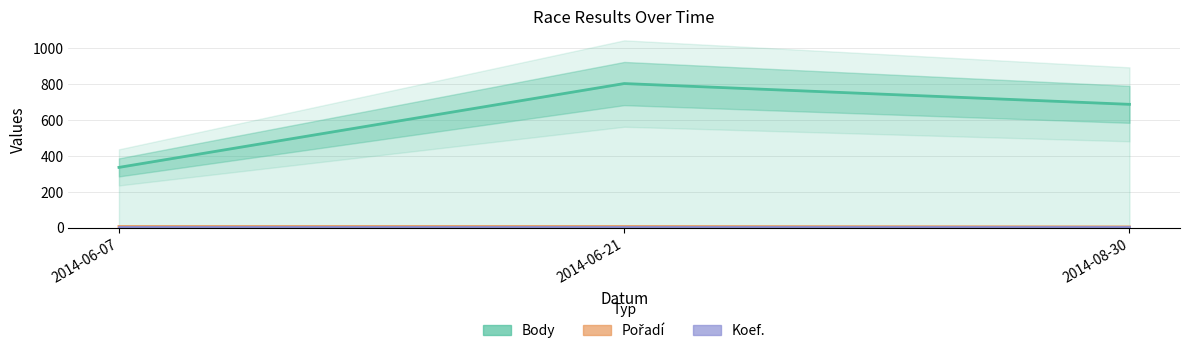

Does the chart display data point markers on the line(s)?

No